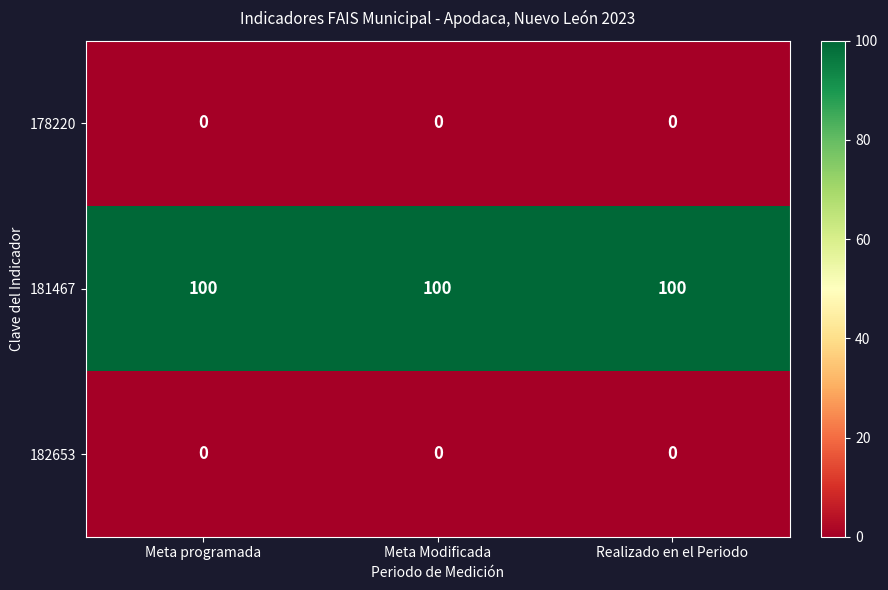

What is the difference between the highest and lowest values at Meta Modificada?

100